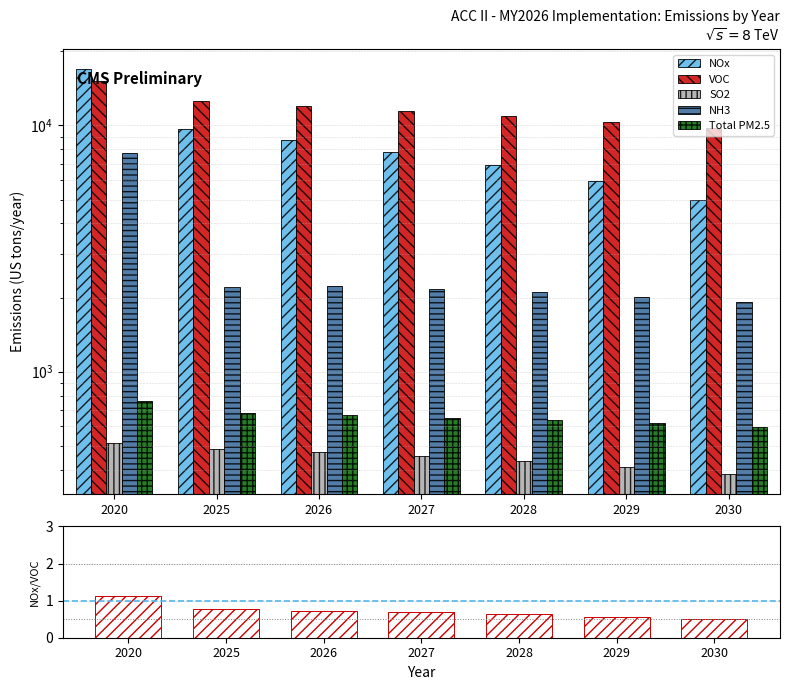

Reading right to left, list all the values displayed in this chart.

NOx: 4972.9	5922.9	6877.2	7822.8	8763.3	9687.8	16911.6
VOC: 9771.7	10370.0	10947.1	11493.6	12022.2	12530.8	15089.6
SO2: 384.8	410.6	435.3	456.1	472.7	484.3	512.3
NH3: 1926.2	2017.4	2099.1	2168.4	2226.6	2204.4	7738.2
Total PM2.5: 595.6	617.5	635.3	651.5	666.2	679.4	760.0